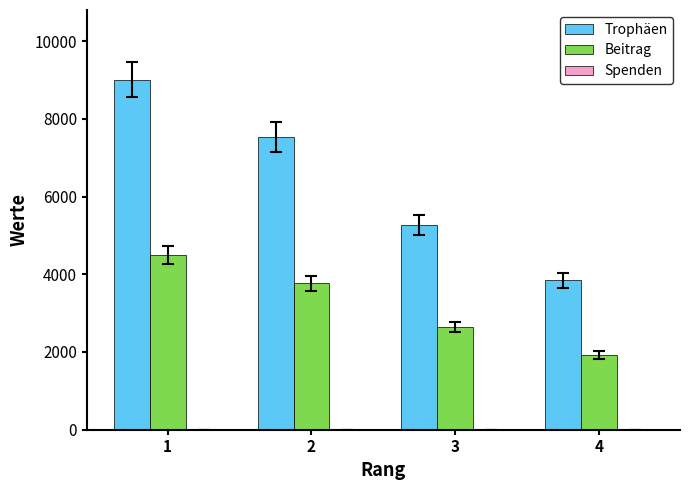

What is the average value of the Beitrag series?

3206